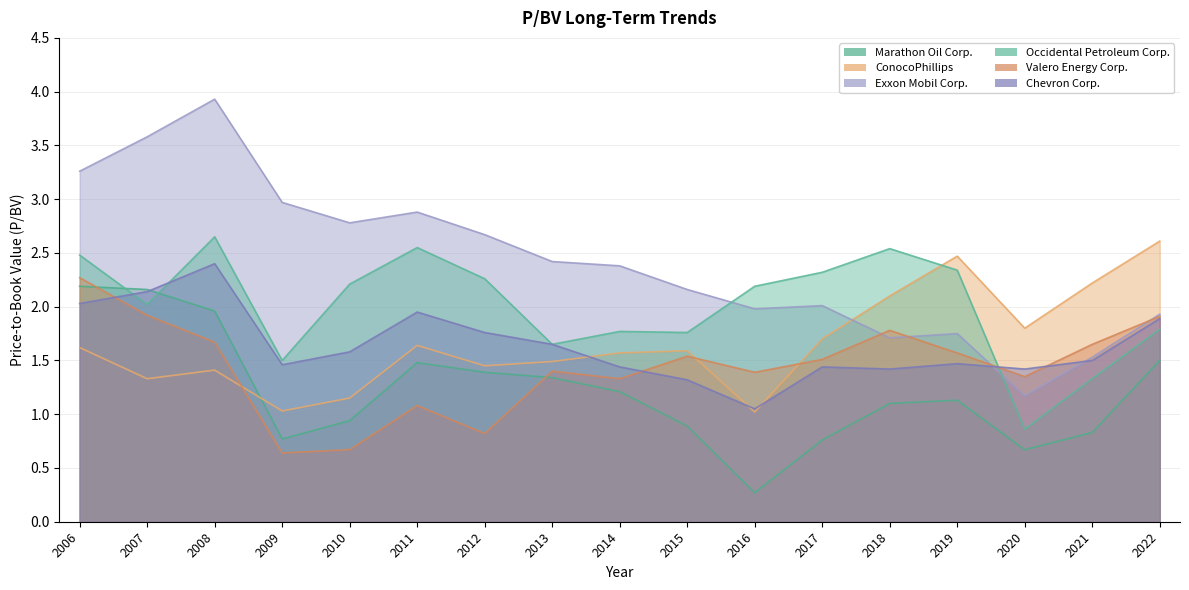

What is the difference between the highest and lowest values at 2012?

1.9